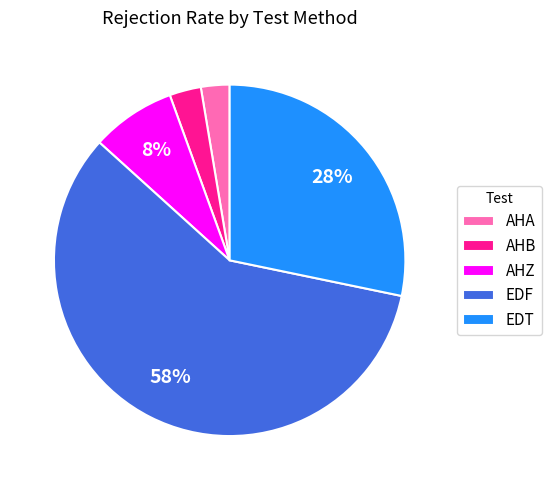

Which slice is the largest?

EDF